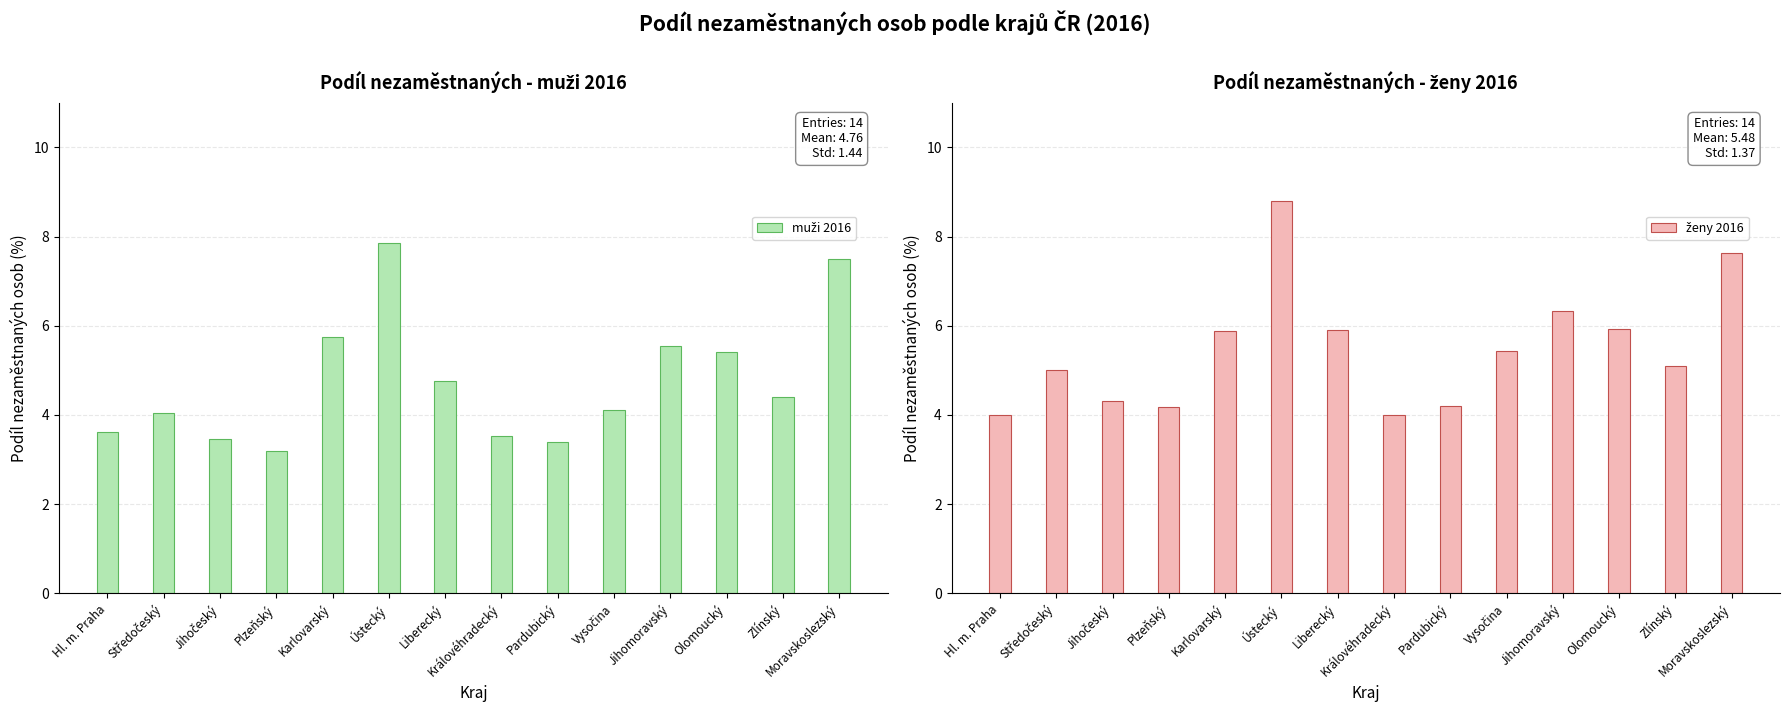

How many bars are there in each group?

2